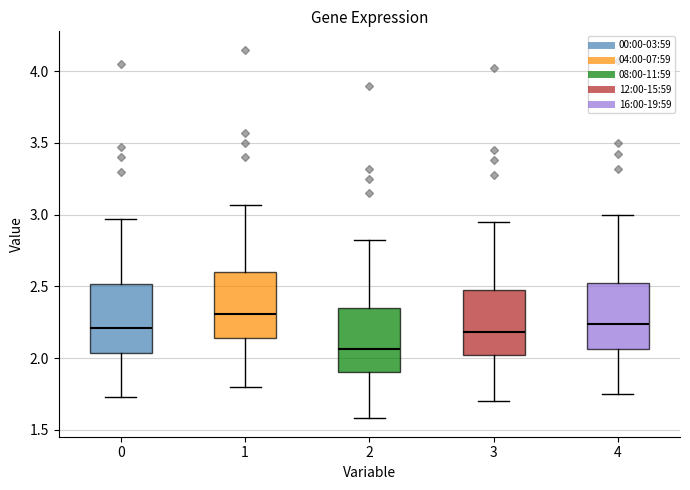

Reading left to right, read every box against the y-axis: the position of its median line, the range the box covers, and the ends of its whiskers. The values are not printed on the chart, so give them approximately, as read against the axis.

0: median 2.20, box 2.05 to 2.50, whiskers 1.75 to 2.95
1: median 2.30, box 2.15 to 2.60, whiskers 1.80 to 3.05
2: median 2.05, box 1.90 to 2.35, whiskers 1.60 to 2.80
3: median 2.20, box 2.00 to 2.50, whiskers 1.70 to 2.95
4: median 2.25, box 2.05 to 2.55, whiskers 1.75 to 3.00